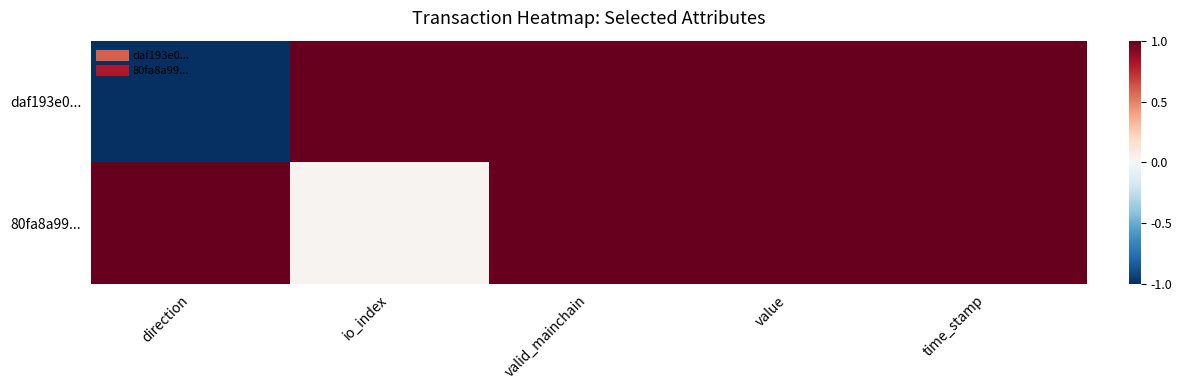

What is the total value across all series at io_index?

1.0